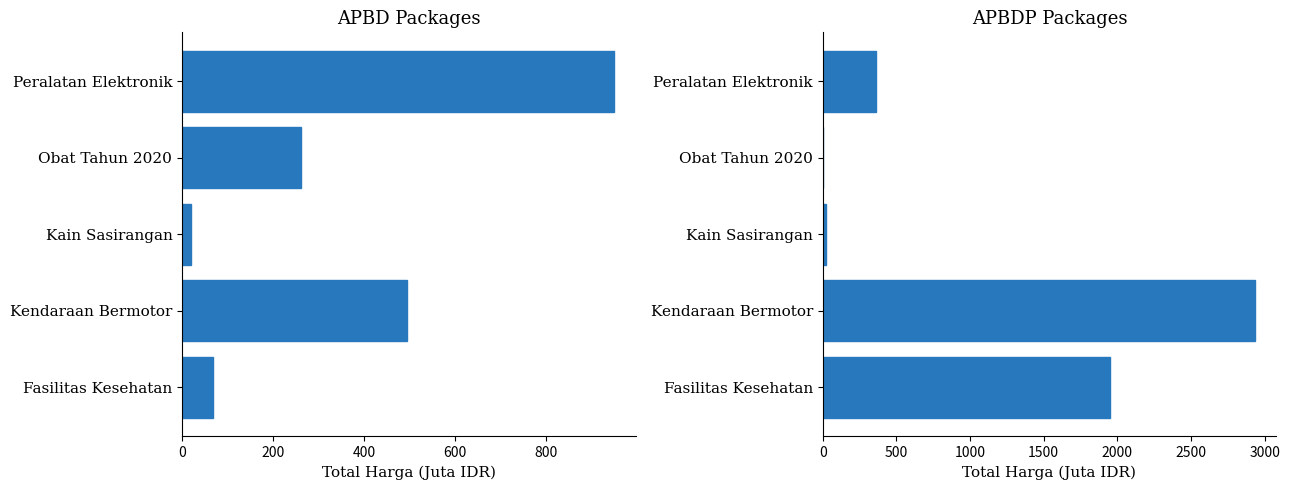

Rank the series by their maximum value, from highest to lowest.

APBDP, APBD